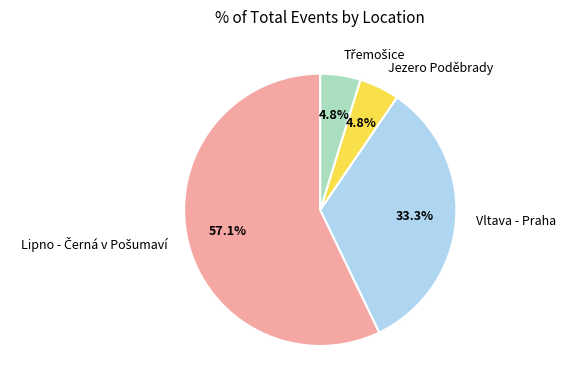

Does Jezero Poděbrady account for over 50% of the chart?

No